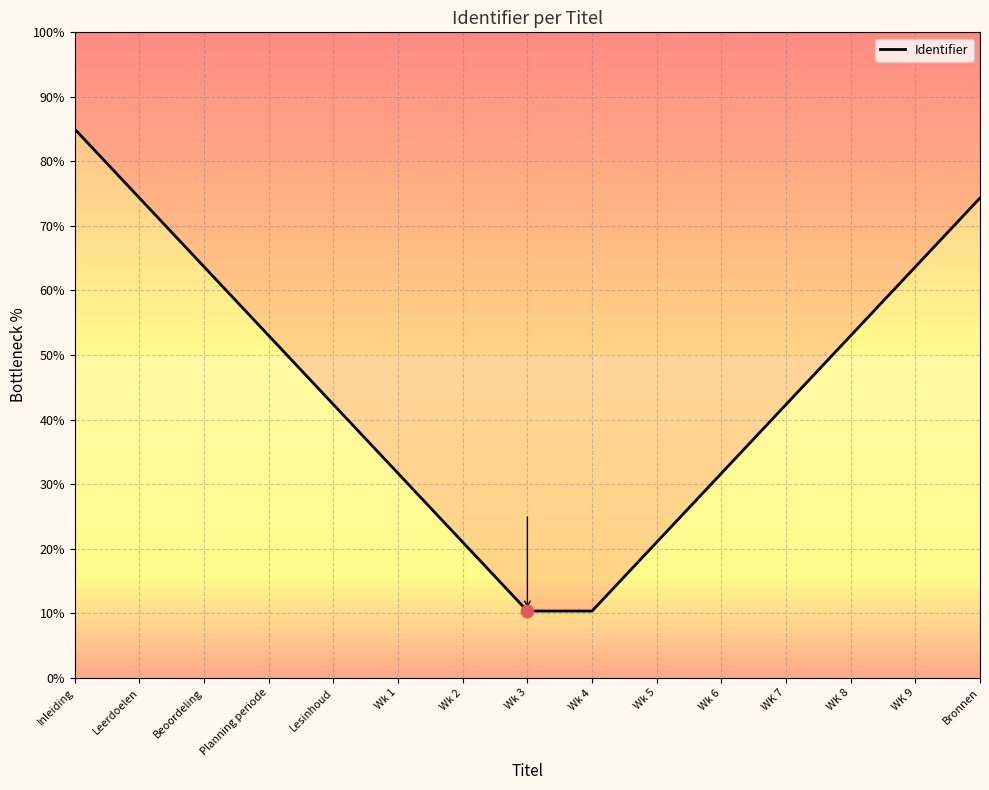

What is the ratio of the value at Beoordeling to the value at Wk 4?

6.2